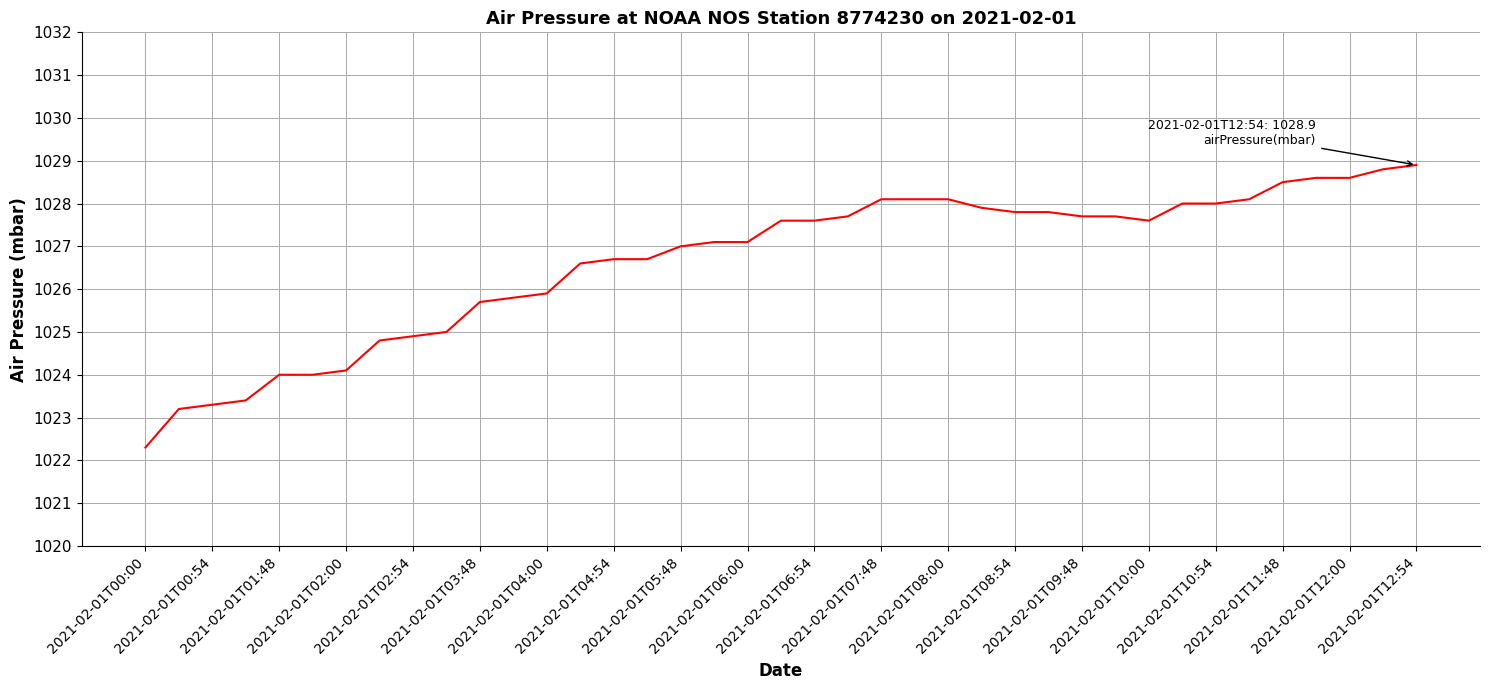

What is the smallest value displayed?

1022.3